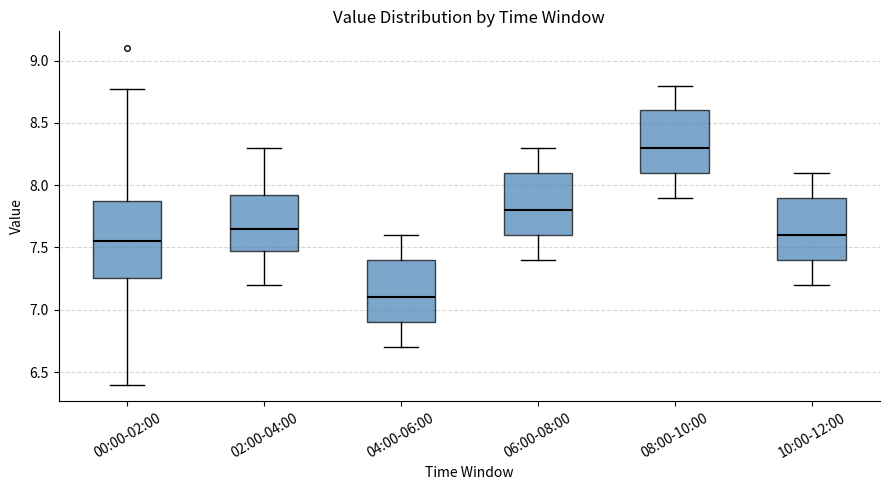

Which box's median line is the lowest?

04:00-06:00